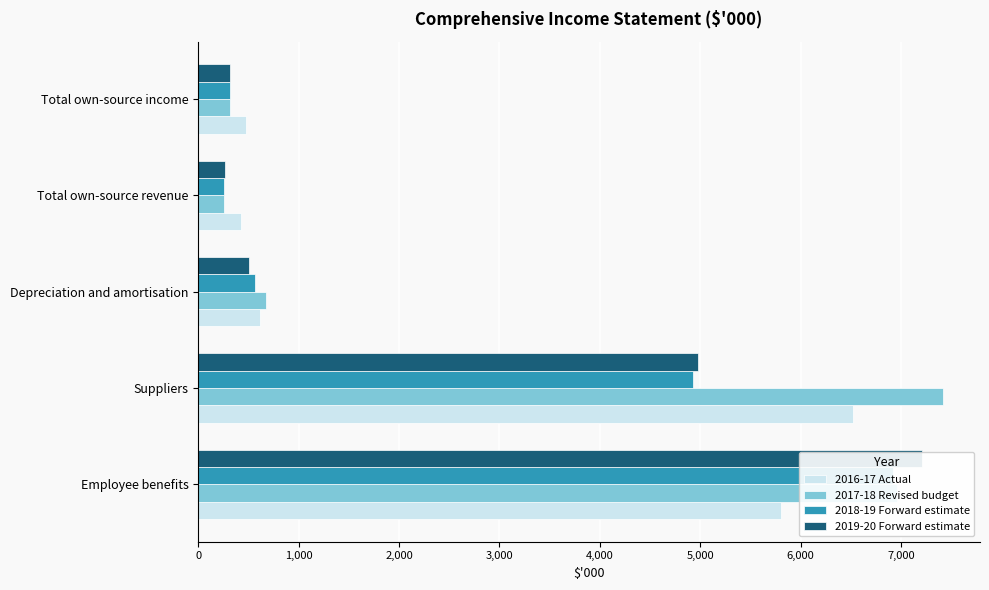

What are all the series names shown in the legend?

2016-17 Actual, 2017-18 Revised budget, 2018-19 Forward estimate, 2019-20 Forward estimate